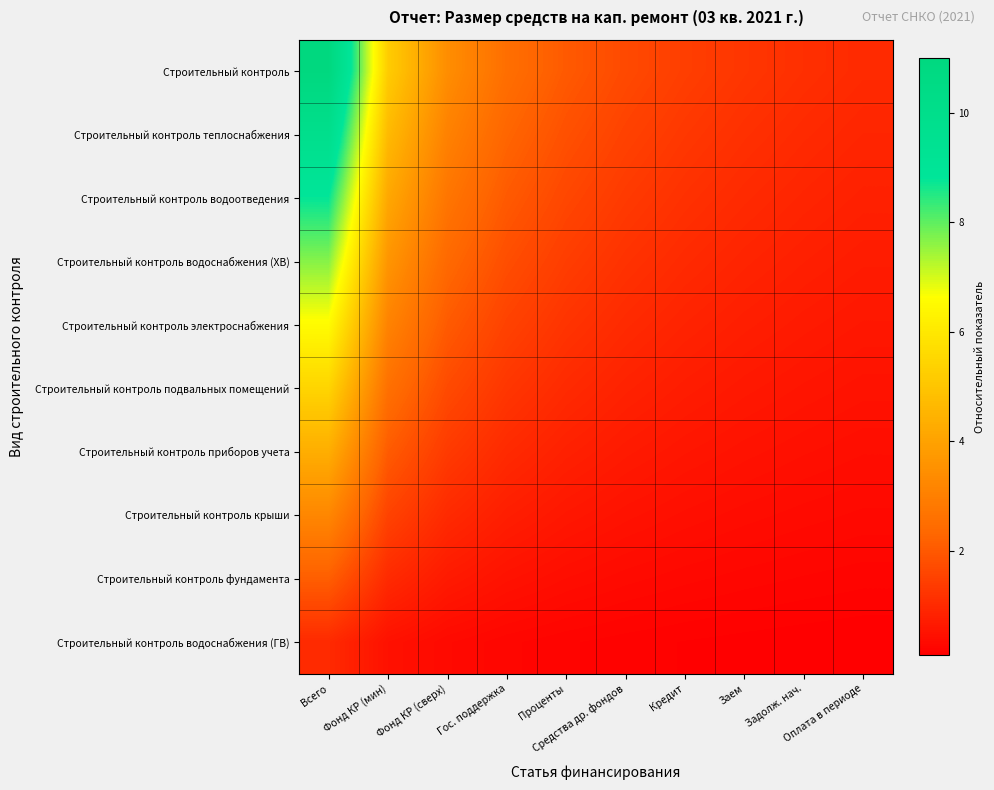

What is the total value across all series at Заем?

6.8